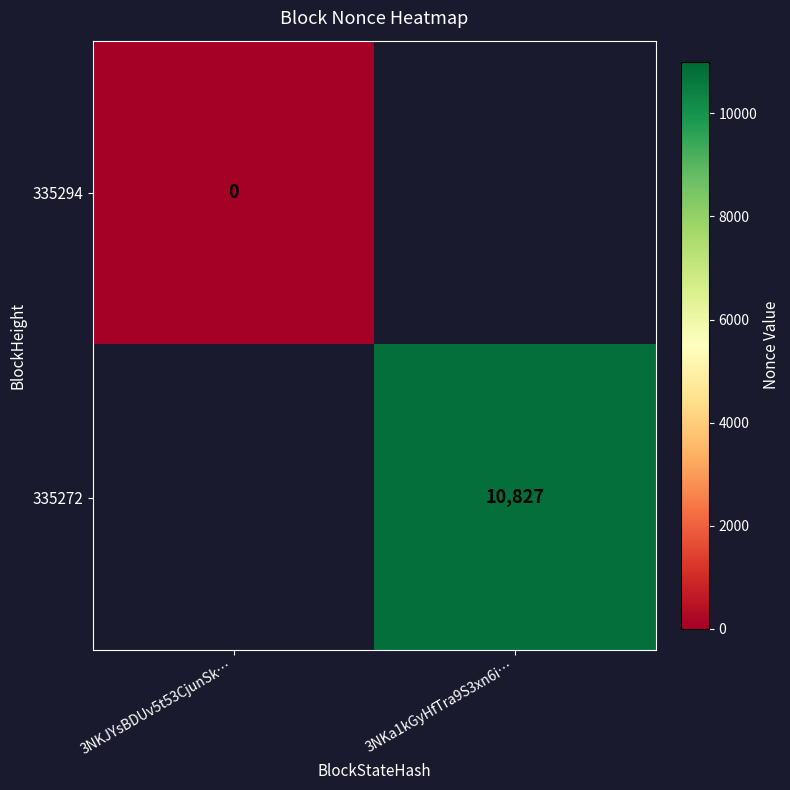

True or false: 335272 has a value of 14107 at 3NKa1kGyHfTra9S3xn6i….

False